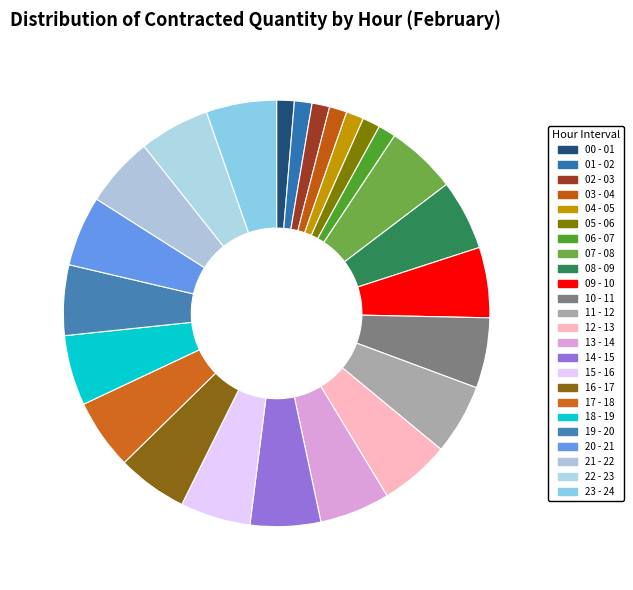

What is the largest slice in the pie chart?

07 - 08